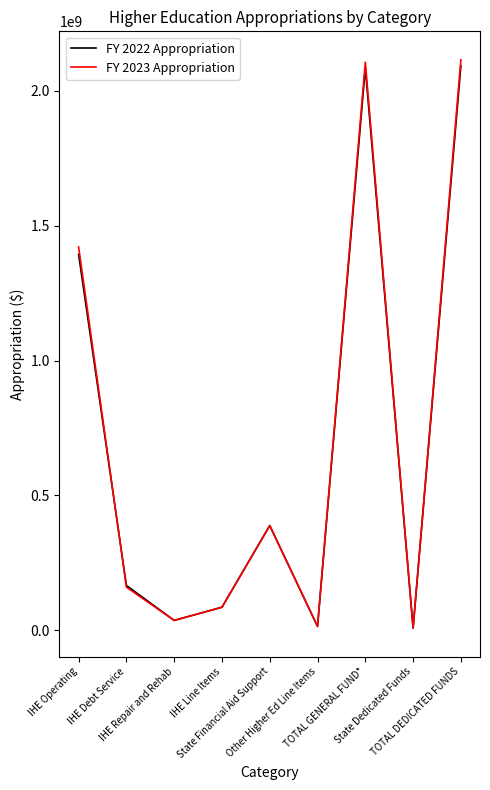

How many interior local valleys does the FY 2022 Appropriation series have?

3